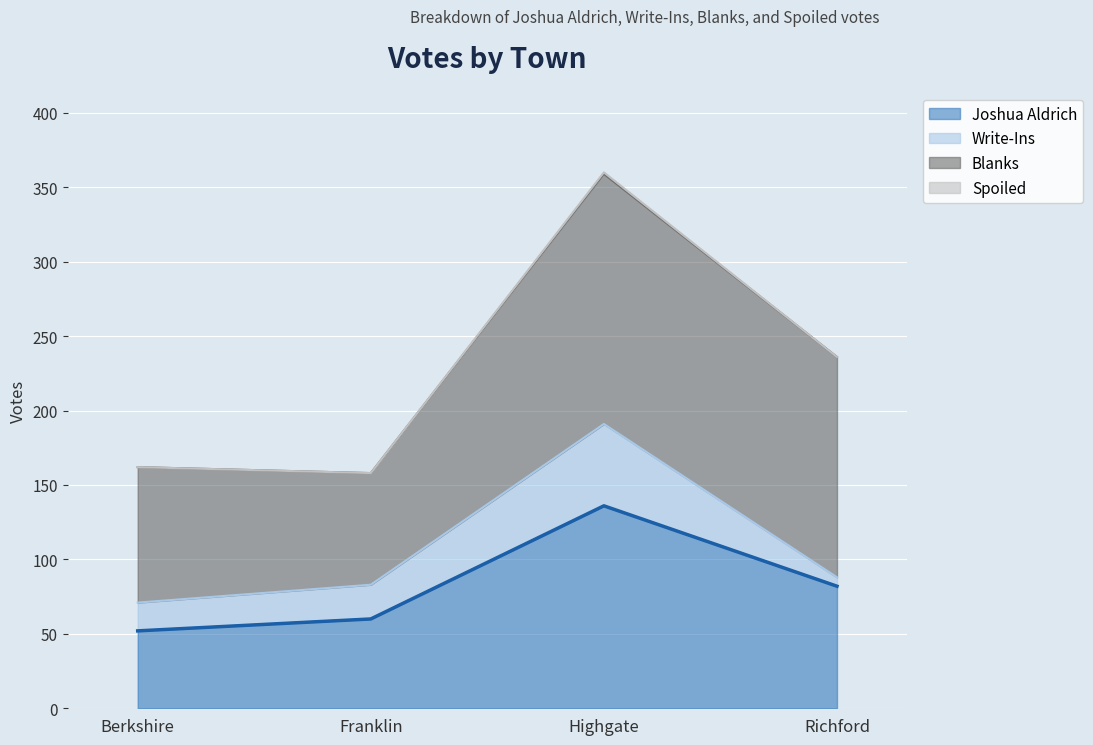

The value of Joshua Aldrich at Franklin is 102. True or false?

False